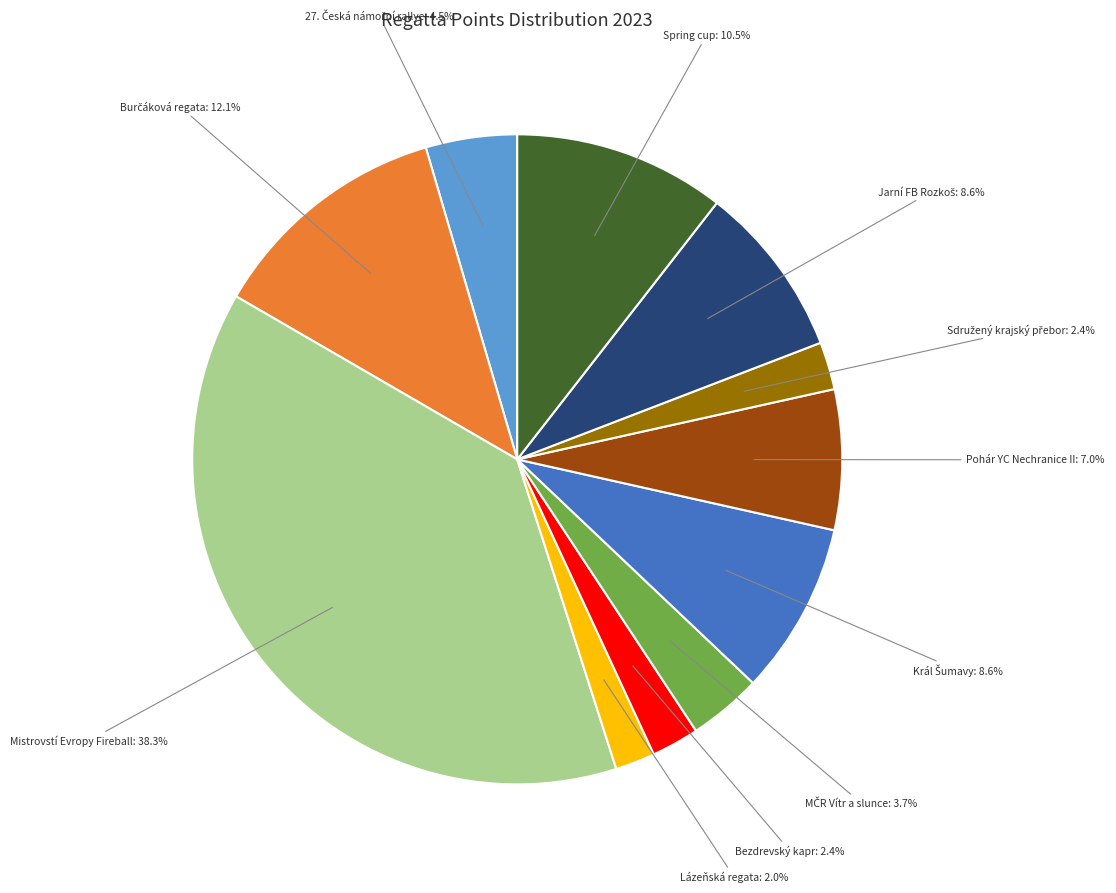

Combined, what portion of the pie is Mistrovstí Evropy Fireball and Lázeňská regata?

40.3%